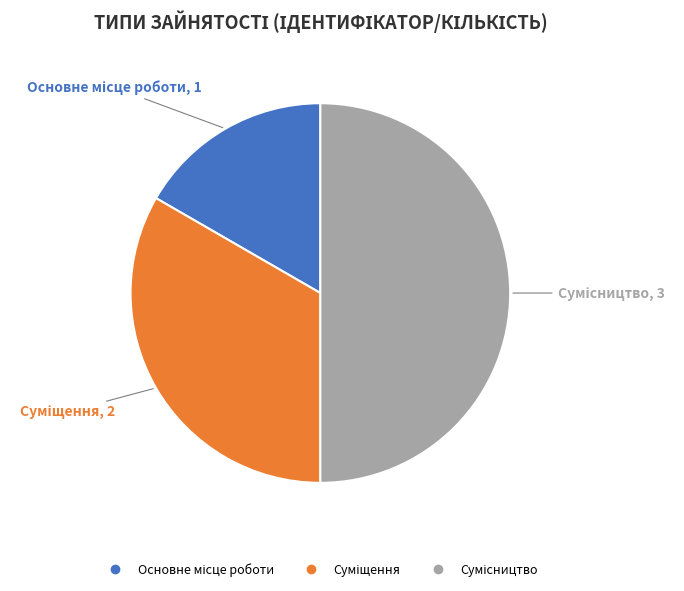

How many segments does this pie chart have?

3